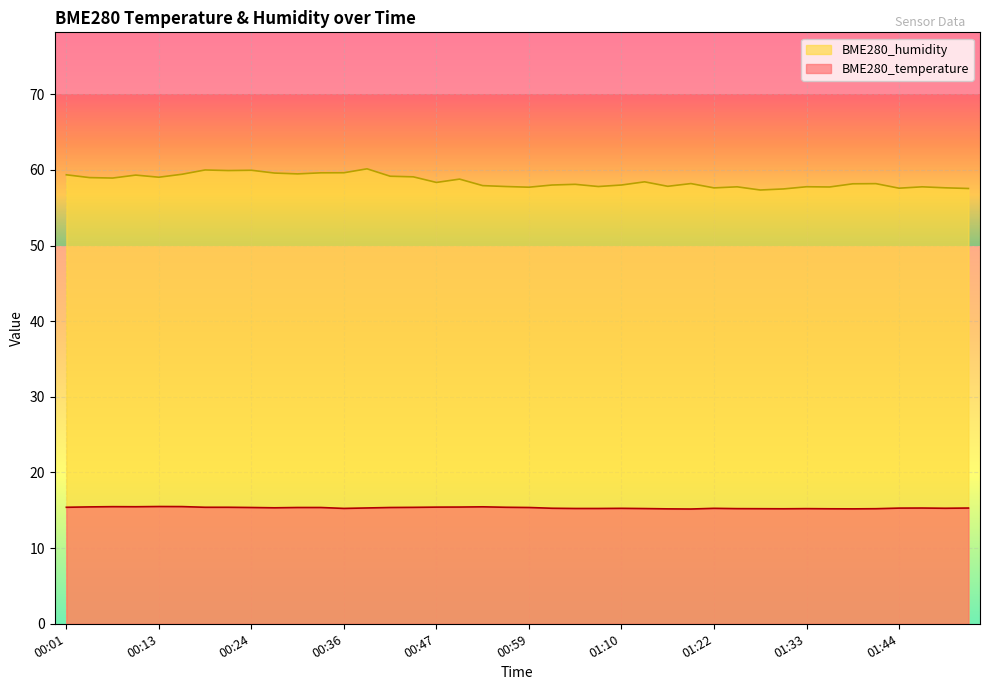

What are all the series names shown in the legend?

BME280_humidity, BME280_temperature